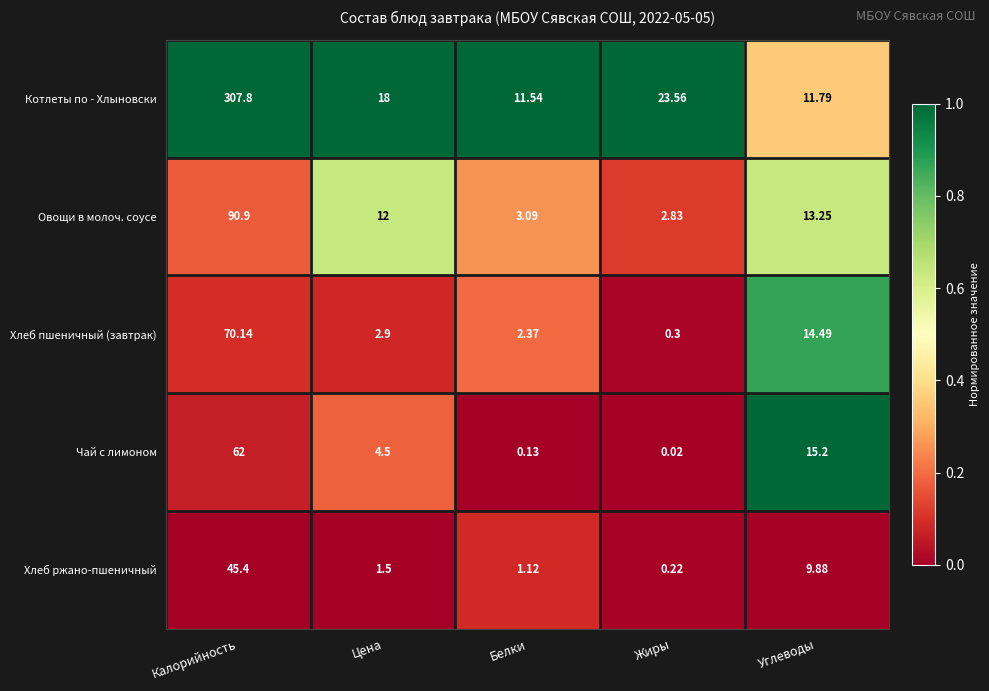

Is the value of Котлеты по - Хлыновски at Жиры greater than the value of Чай с лимоном at Белки?

Yes